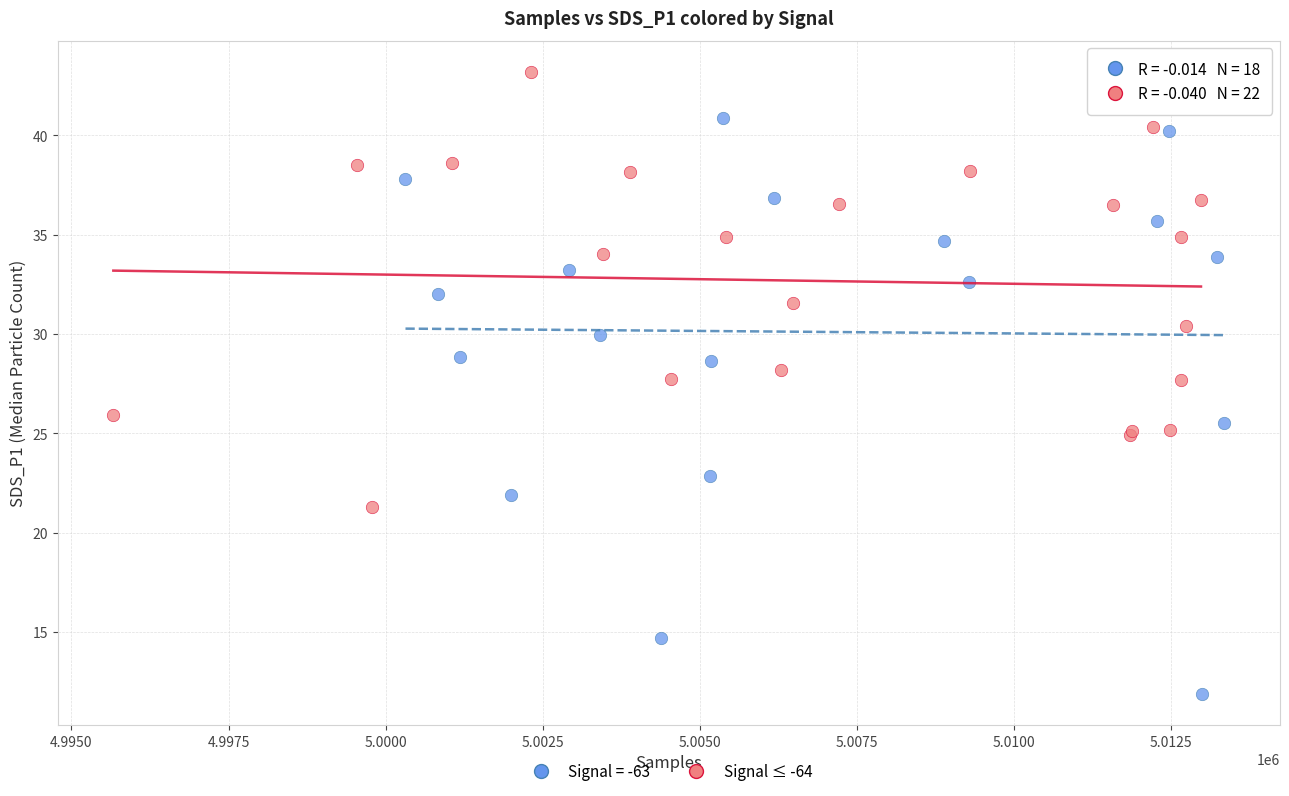

Which series has the largest Y range (max minus min)?

Signal = -63